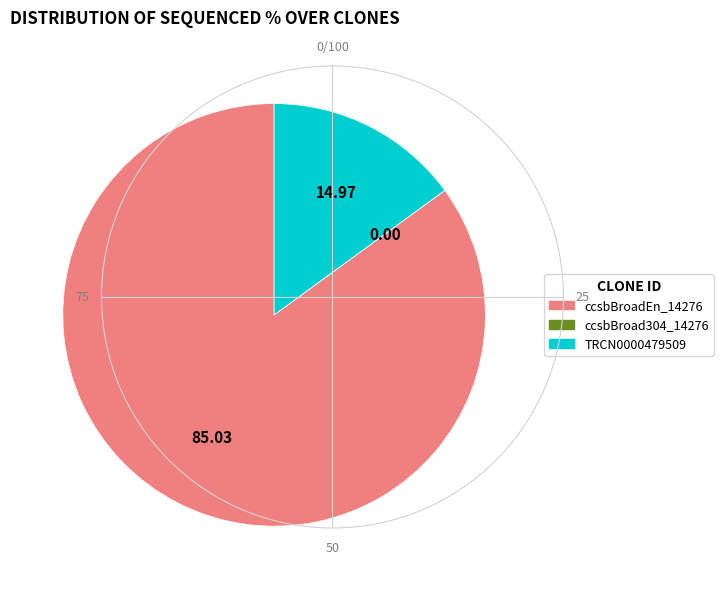

What is the ratio of the value at ccsbBroadEn_14276 to the value at TRCN0000479509?

5.7